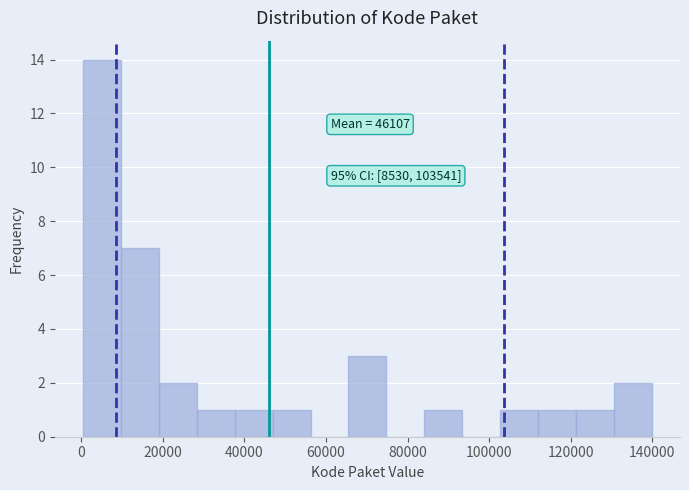

Over which range of the x-axis is the bar tallest?

0 to 10000